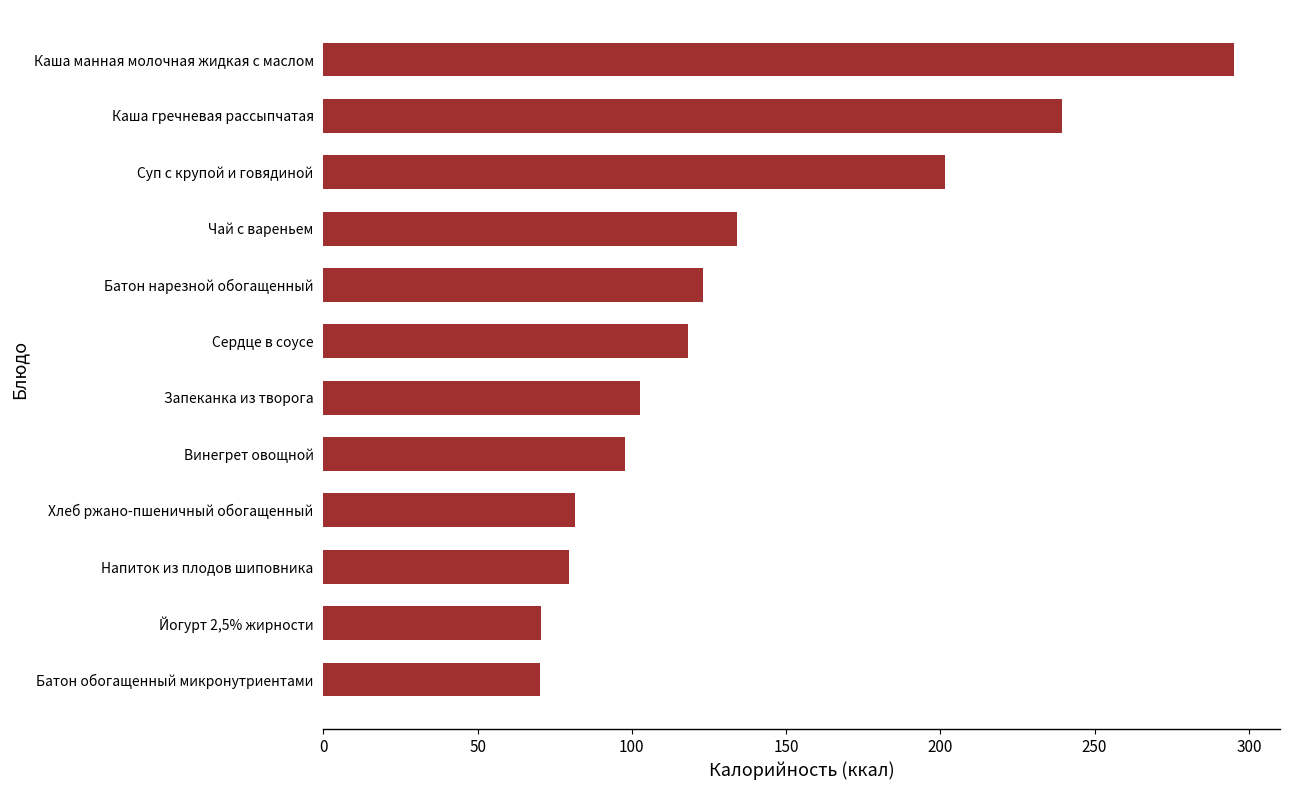

At which label is the value closest to 182?

Суп с крупой и говядиной